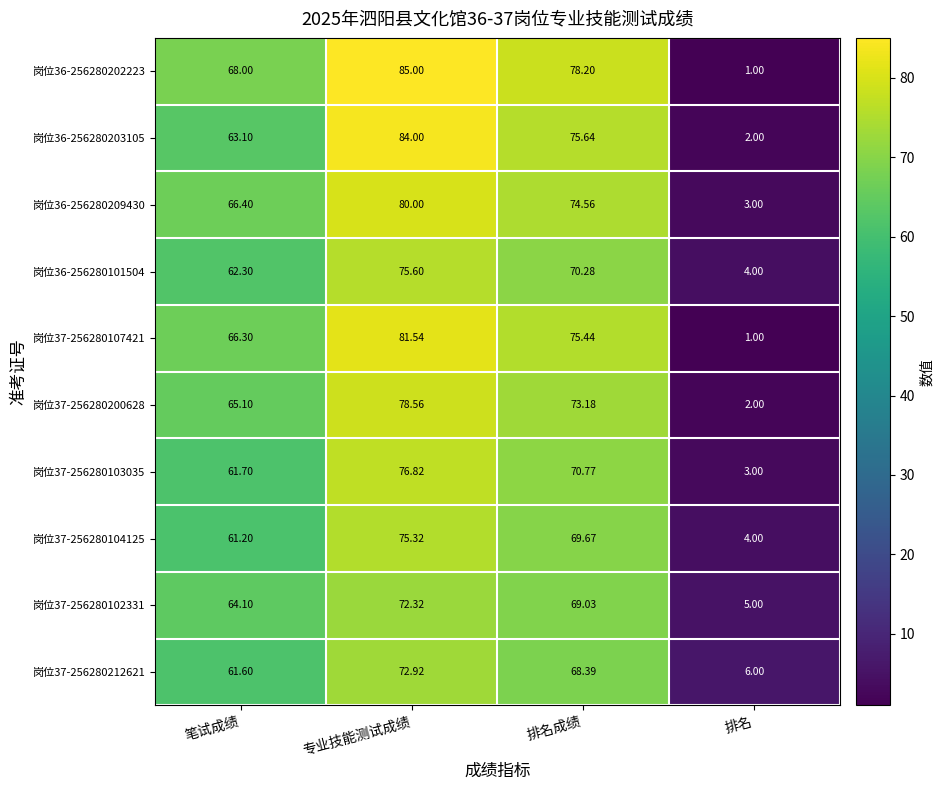

Between 笔试成绩 and 排名, which series saw the biggest shift?

岗位36-256280202223